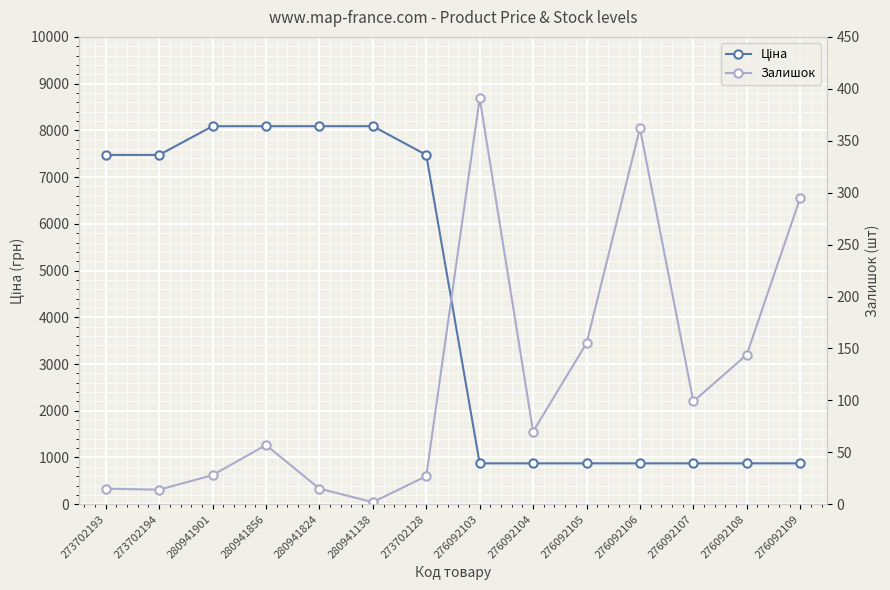

True or false: Ціна and Залишок cross at least once.

False